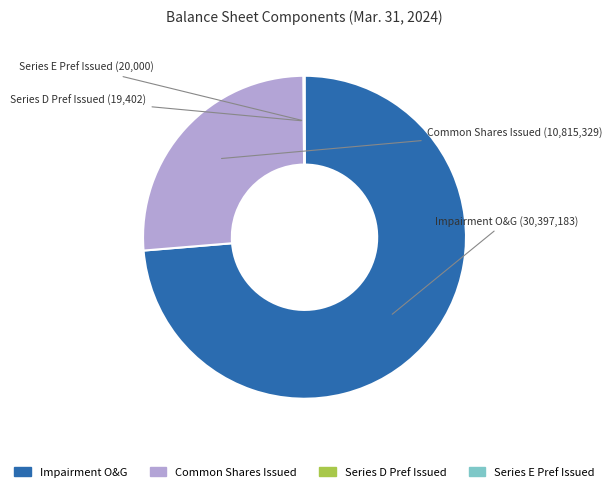

What is the largest slice in the pie chart?

Impairment O&G